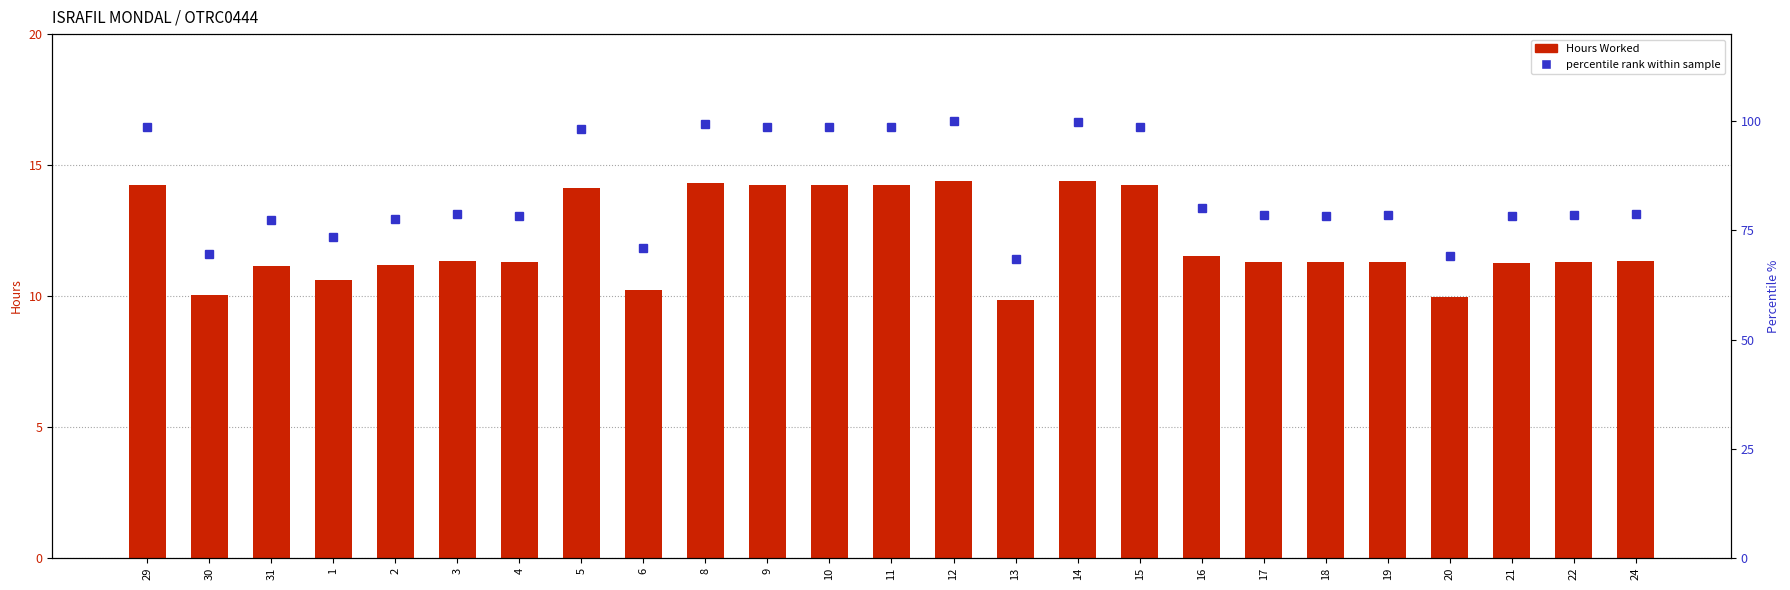

True or false: Hours Worked has a value of 6.8 at 11.

False